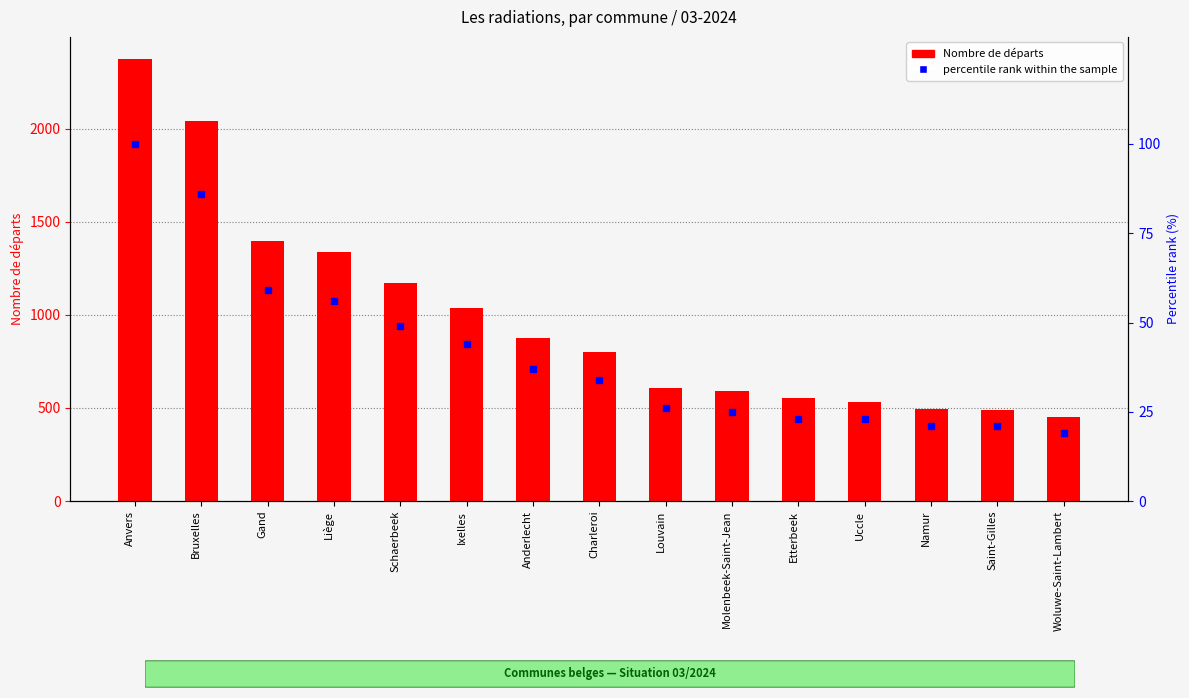

How many groups of bars are there?

15